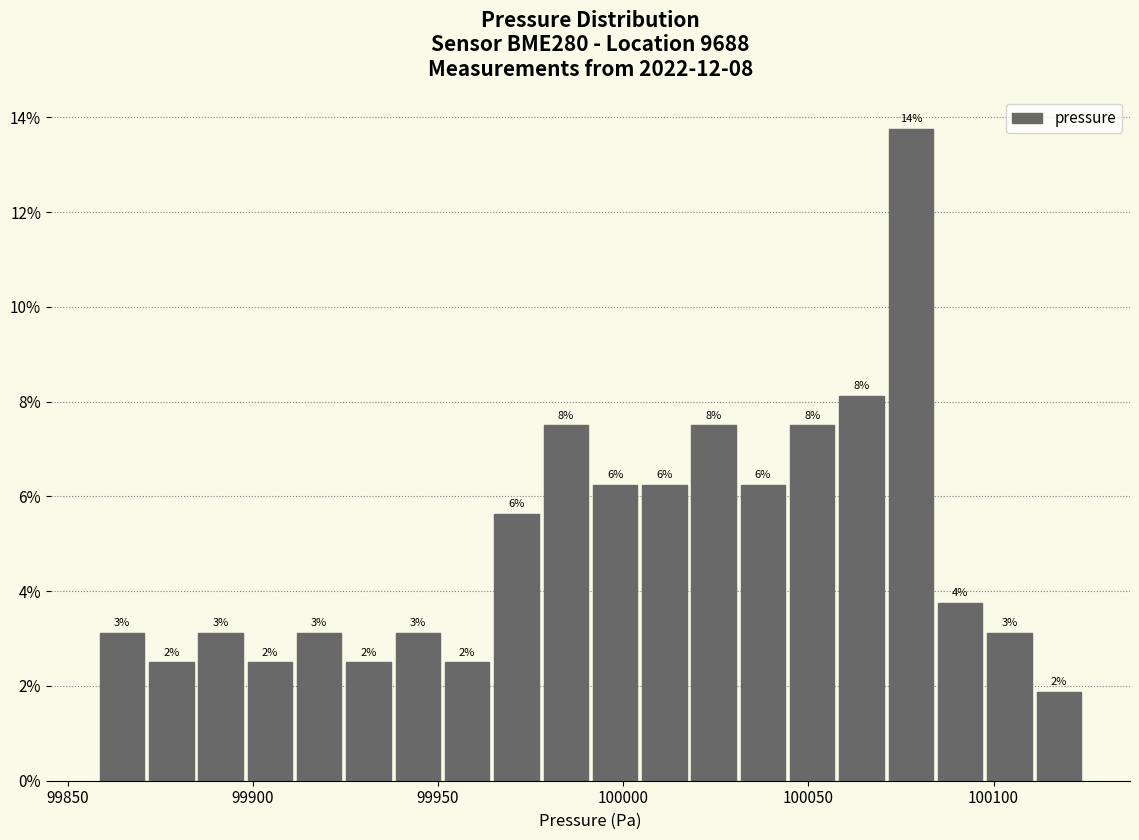

Read against the x-axis, roughly where is the centre of the tallest bar?

100080